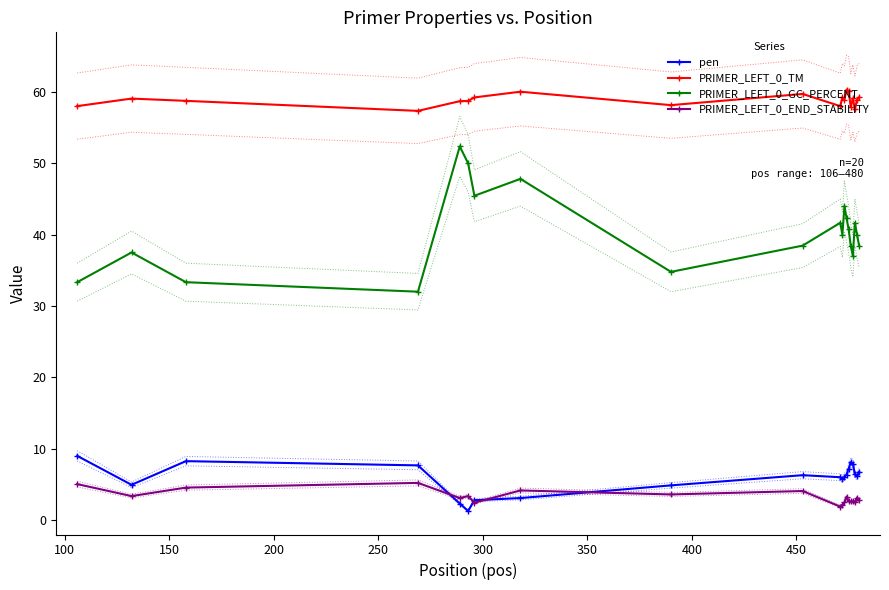

What is the value of the pen point at the 10th from the left?

6.3